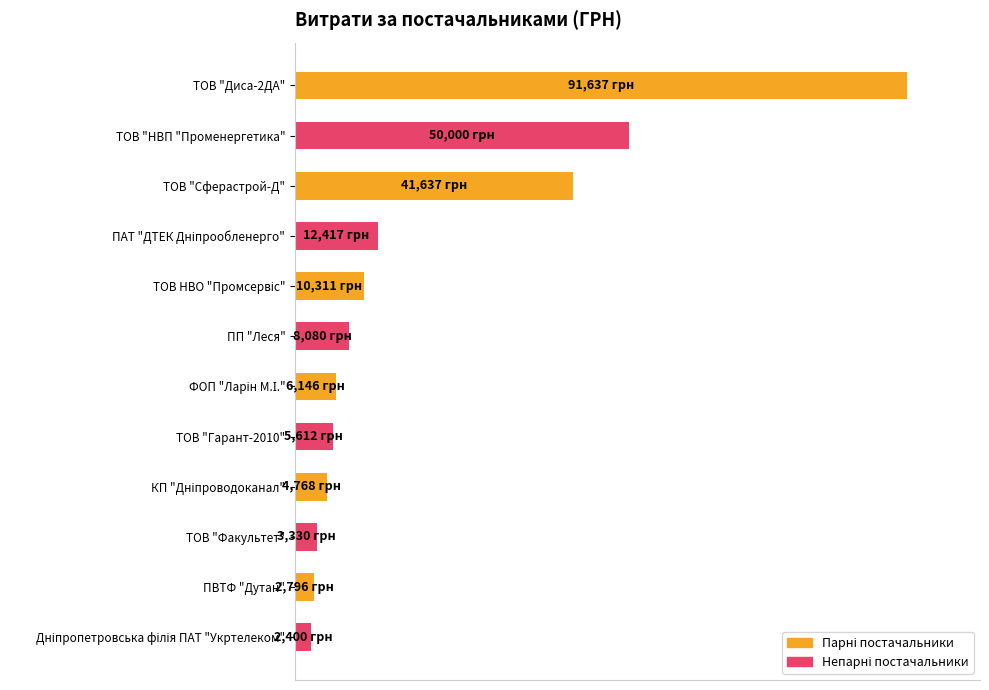

How many bars are there in total?

12